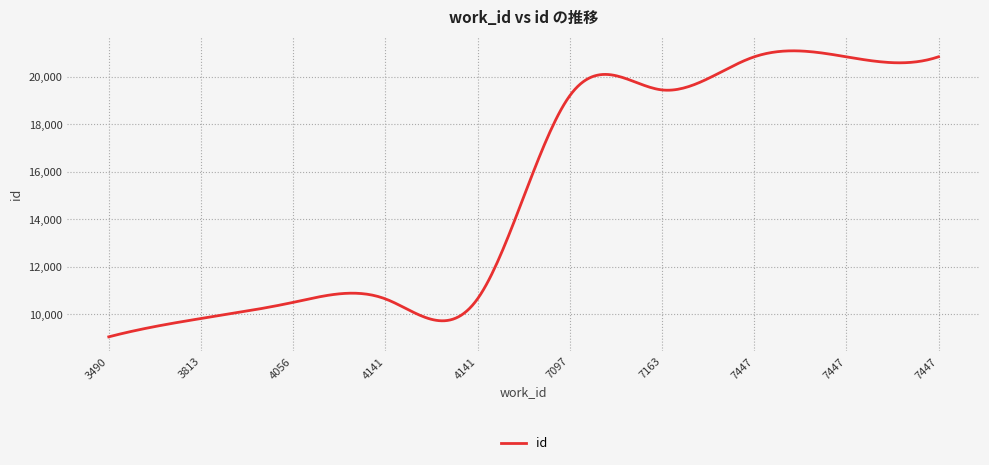

What is the minimum value shown in the chart?

9047.0